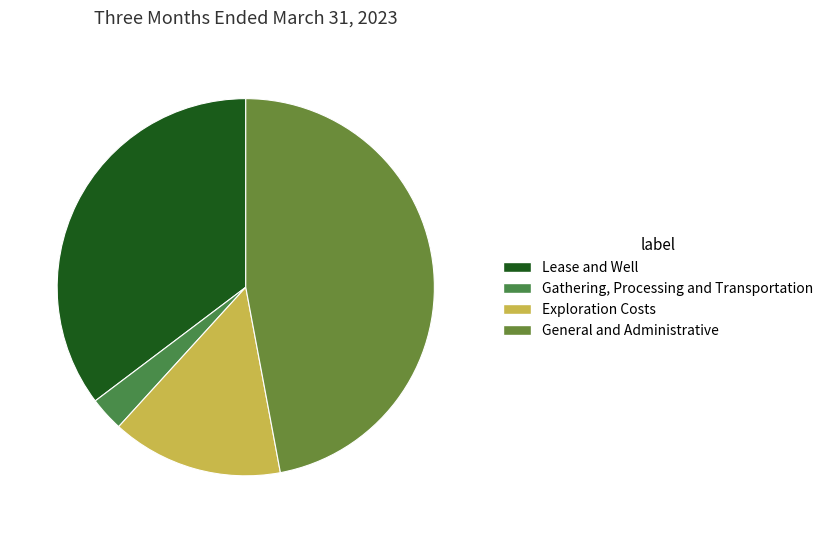

How many slices are in this pie chart?

4